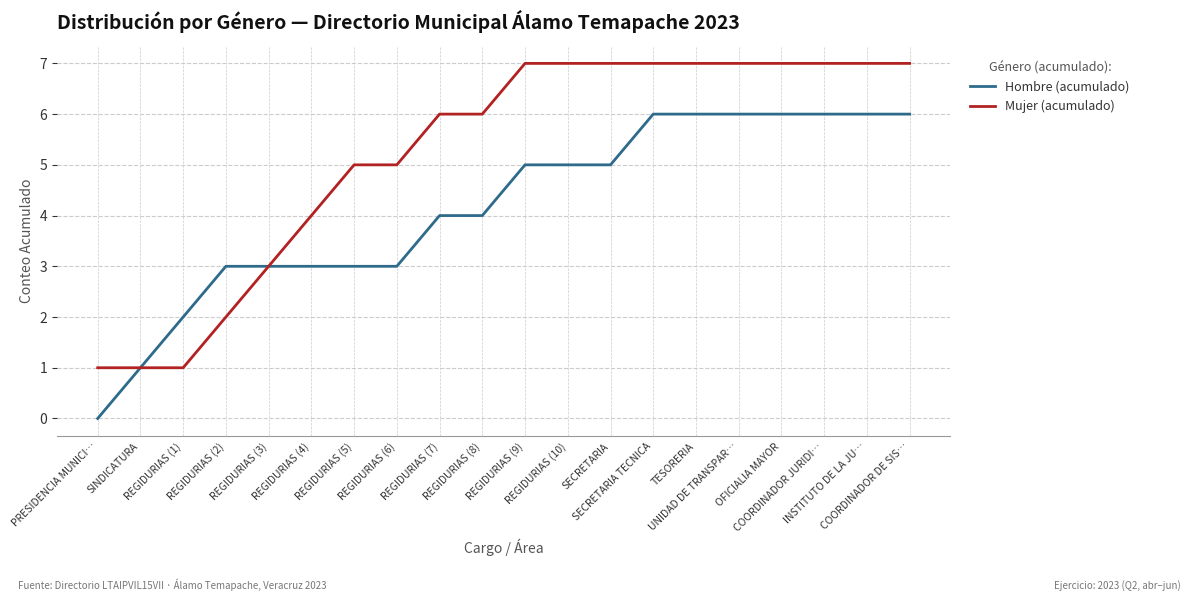

What is the sum of all Mujer (acumulado) values?

104